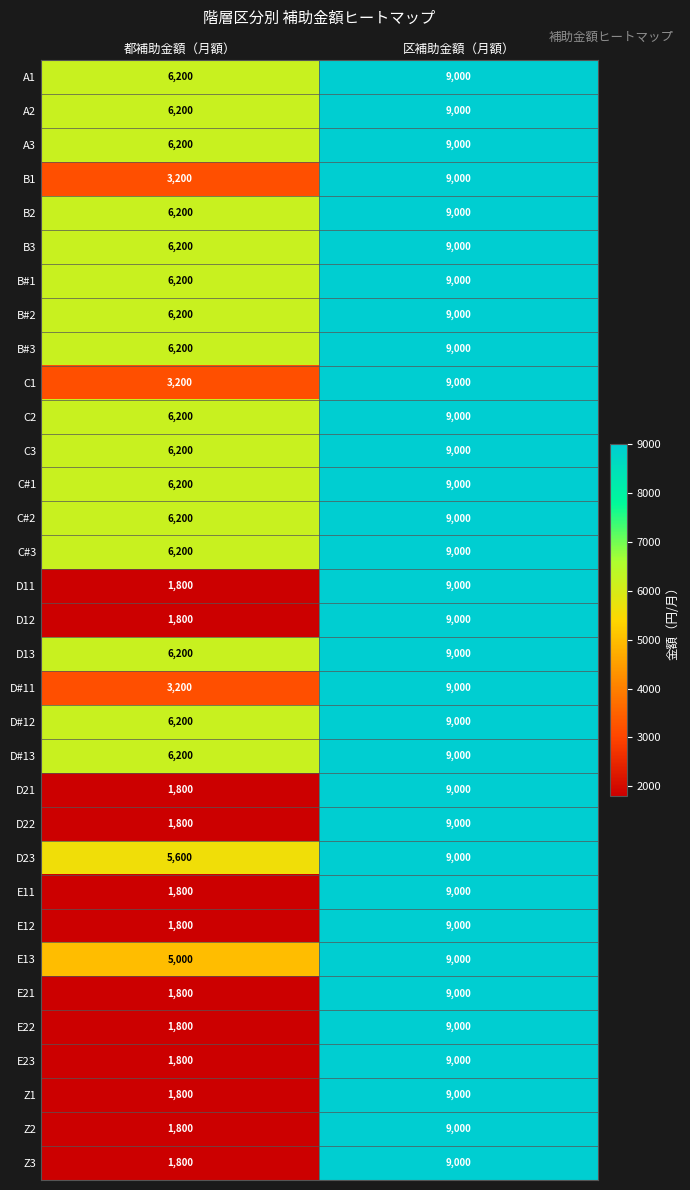

True or false: D11 has a value of 1800 at 都補助金額（月額）.

True